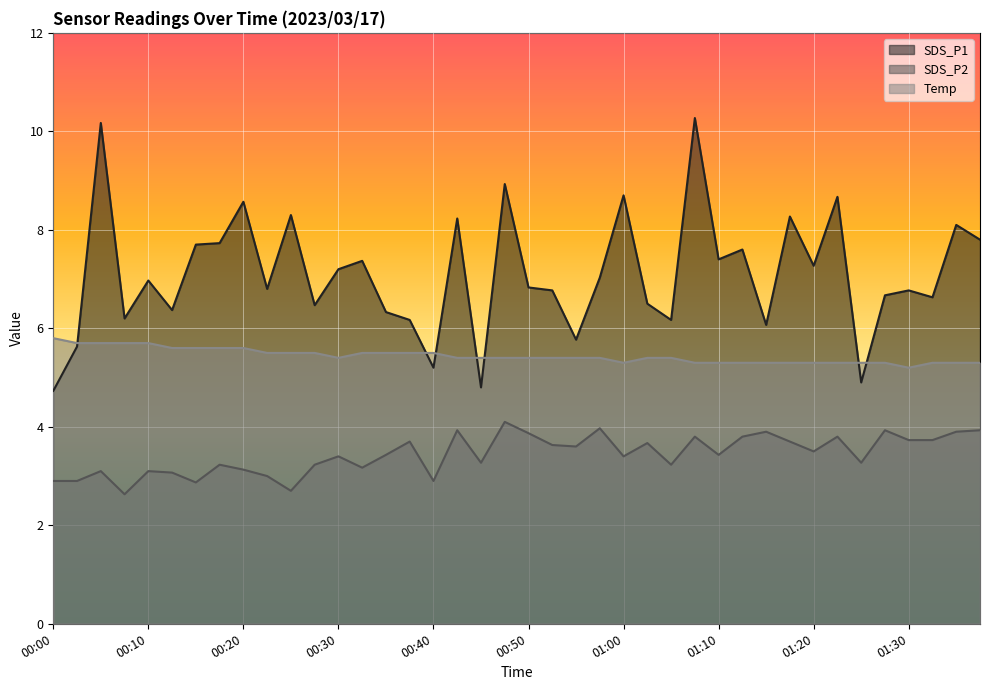

What is the difference between the maximum and second lowest values in the SDS_P1 series?

5.5